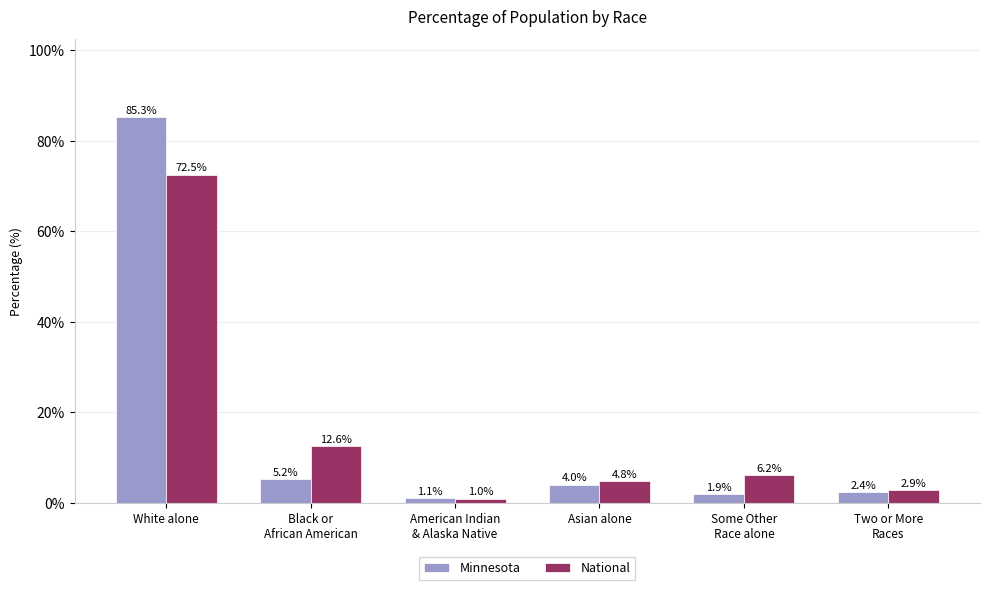

What is the value of the Minnesota bar at the 2nd from the left?

5.2